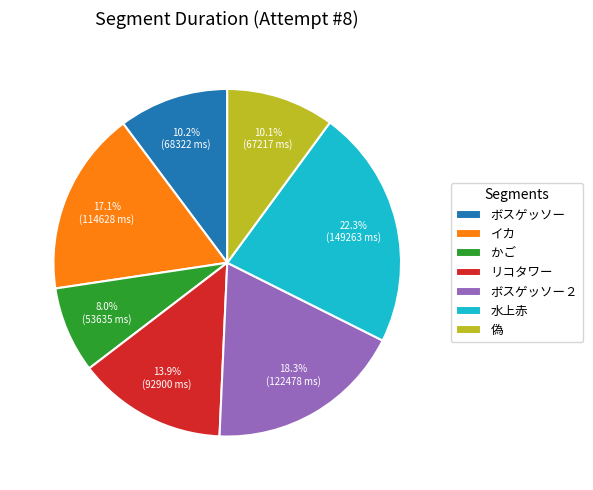

Count the number of slices in the pie.

7